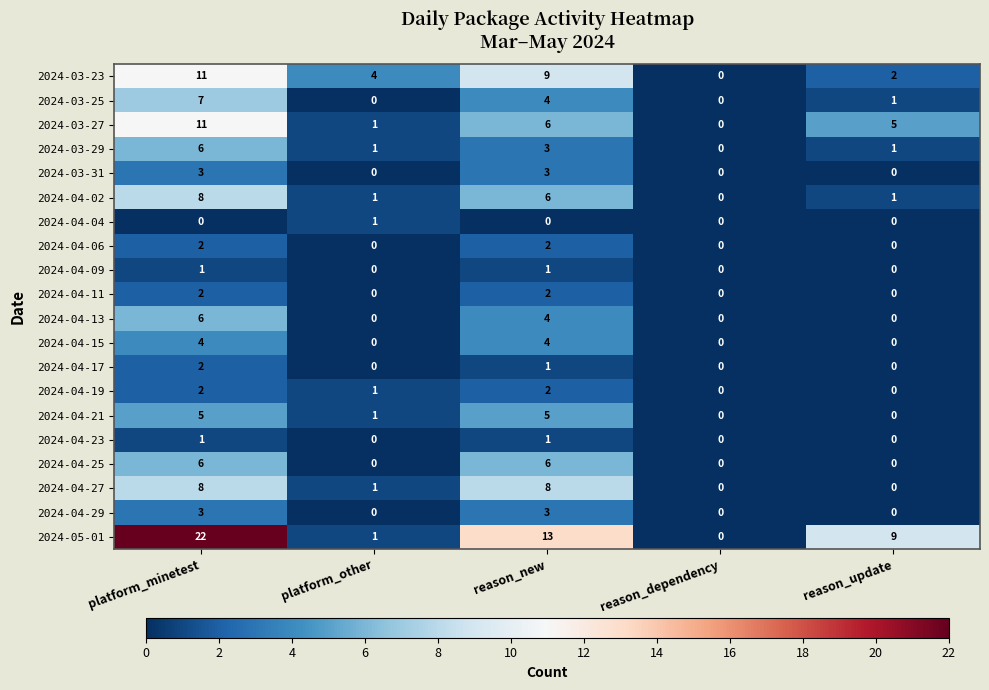

Which series has the largest total across all categories?

2024-05-01